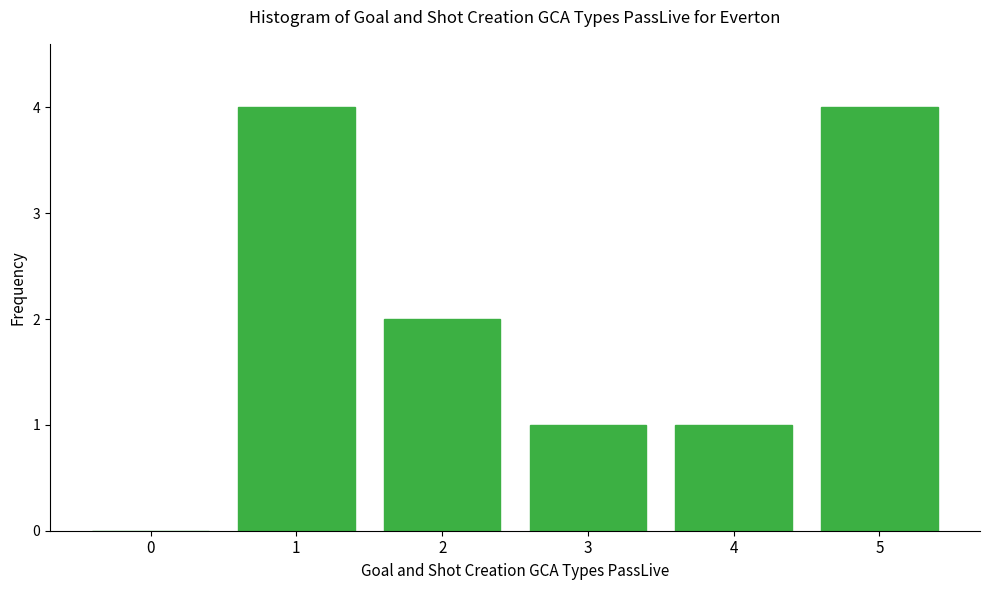

Reading left to right, extract all data points from this chart.

0=0	1=4	2=2	3=1	4=1	5=4